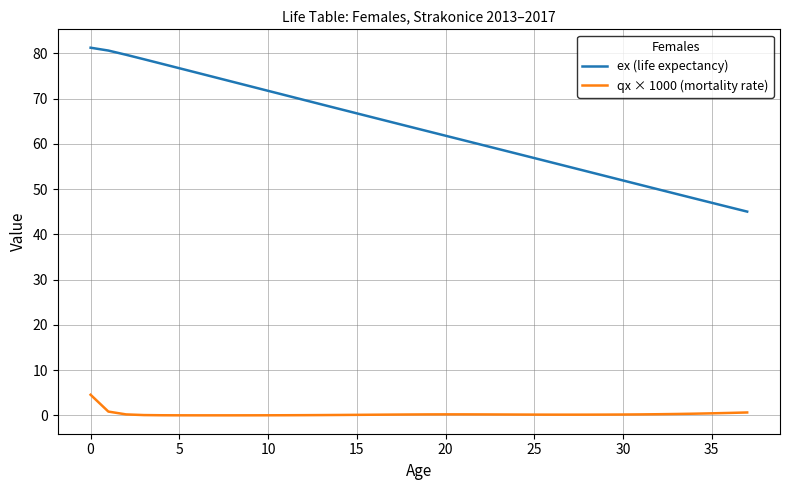

True or false: qx × 1000 (mortality rate) and ex (life expectancy) cross at least once.

False